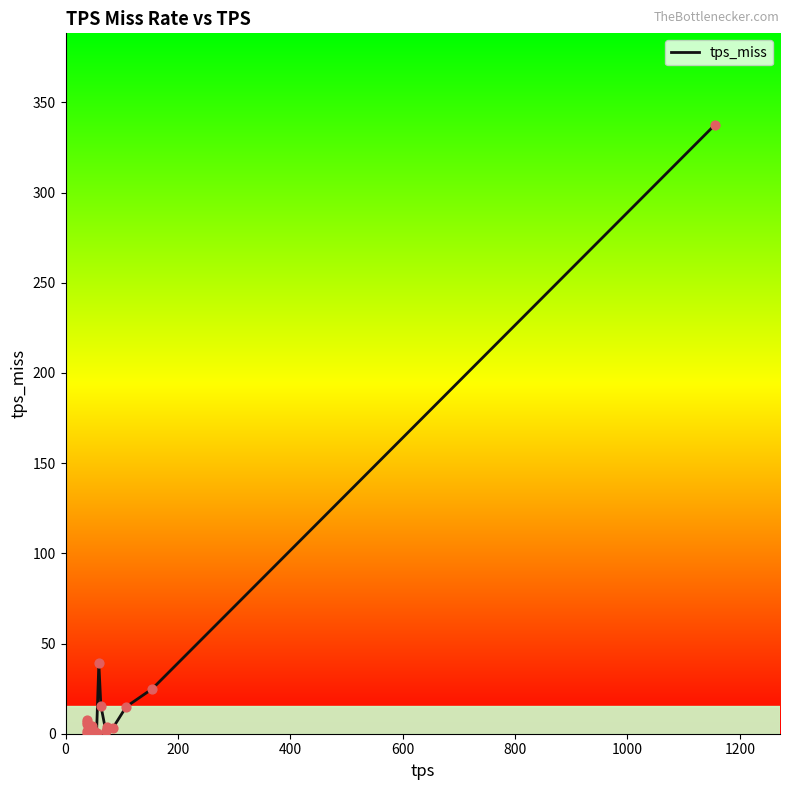

What is the maximum value shown in the chart?

337.6